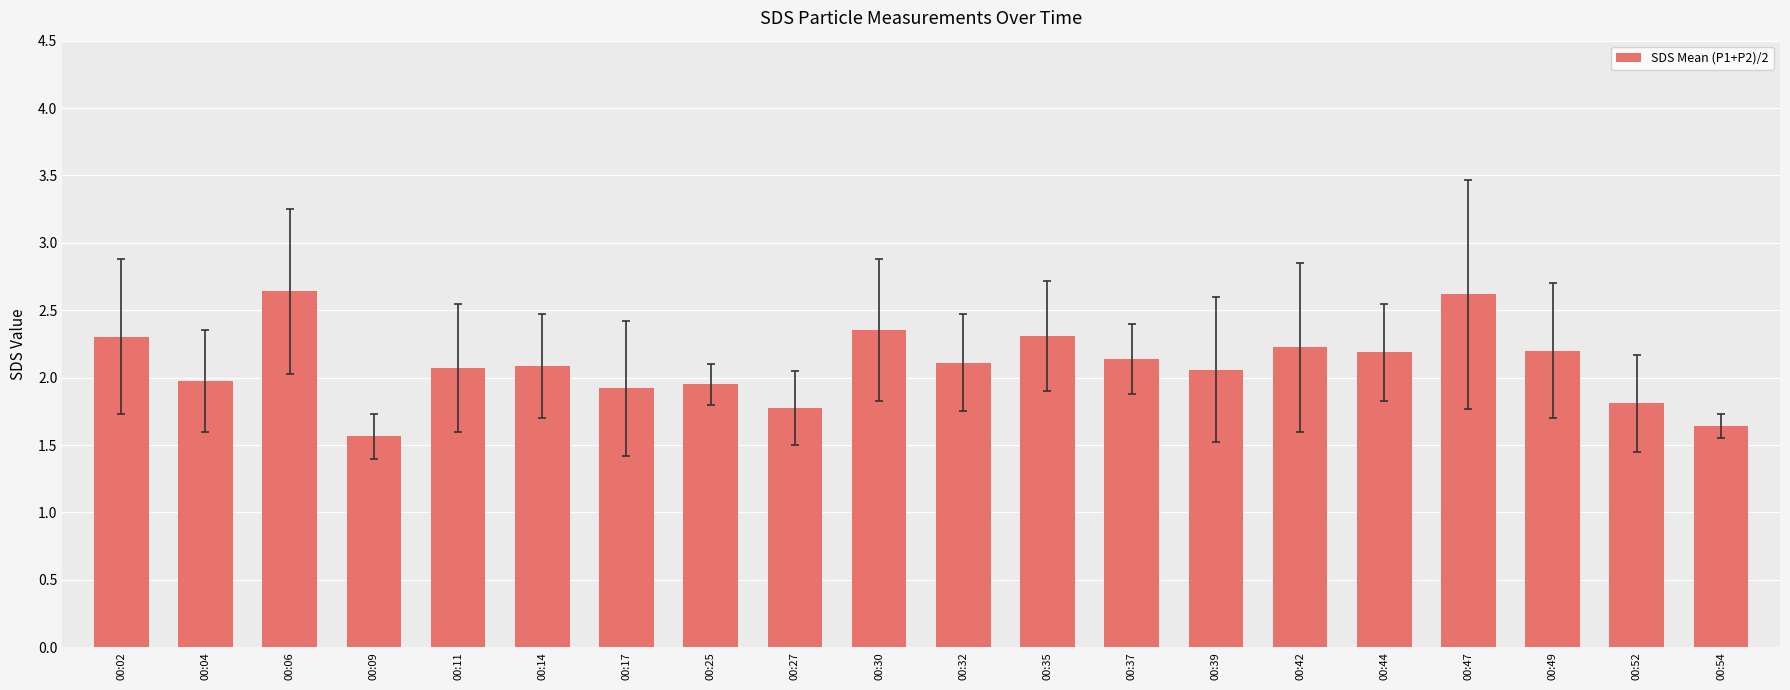

What is the ratio of the value at 00:52 to the value at 00:25?

0.9